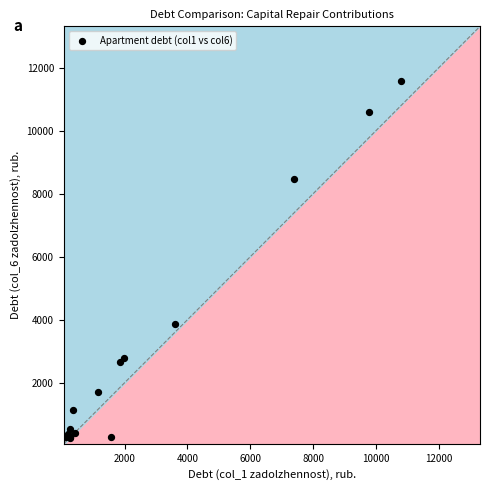

What Y value in the scatter plot is closest to 5916?

3866.1